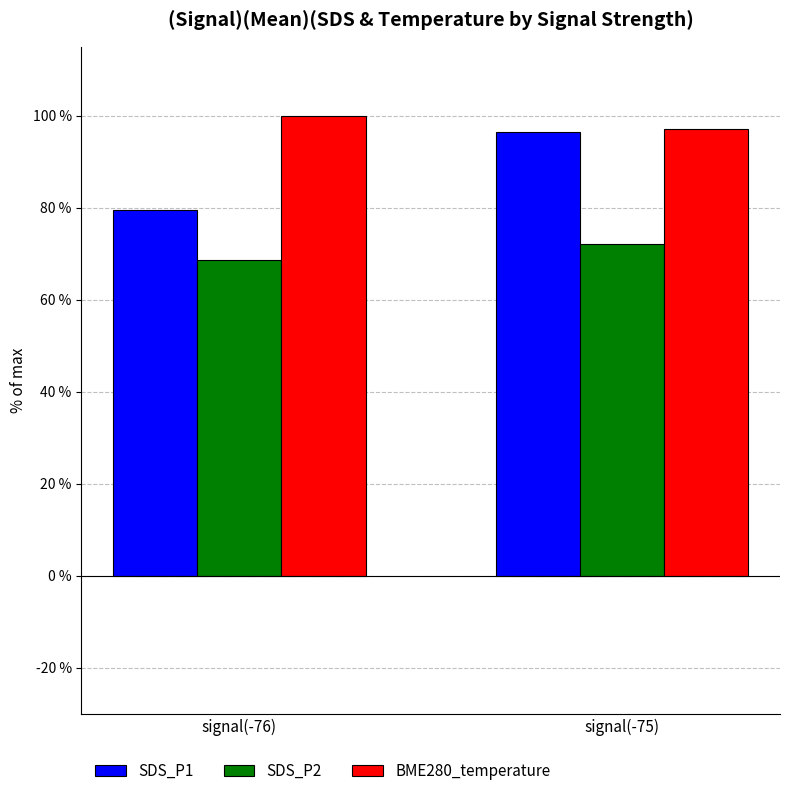

How many distinct data groups are displayed?

3